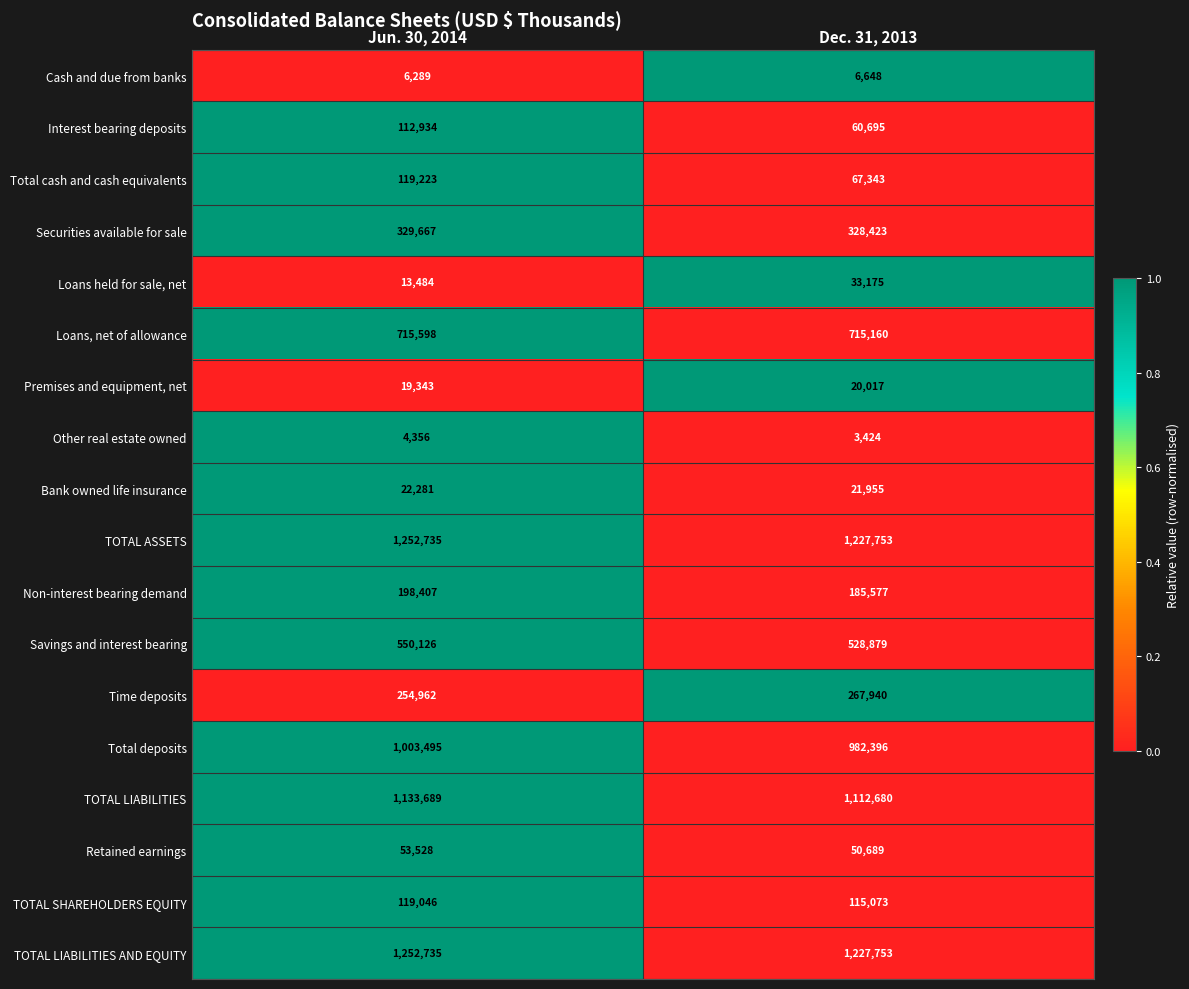

At which category is the sum across all series the highest?

Jun. 30, 2014